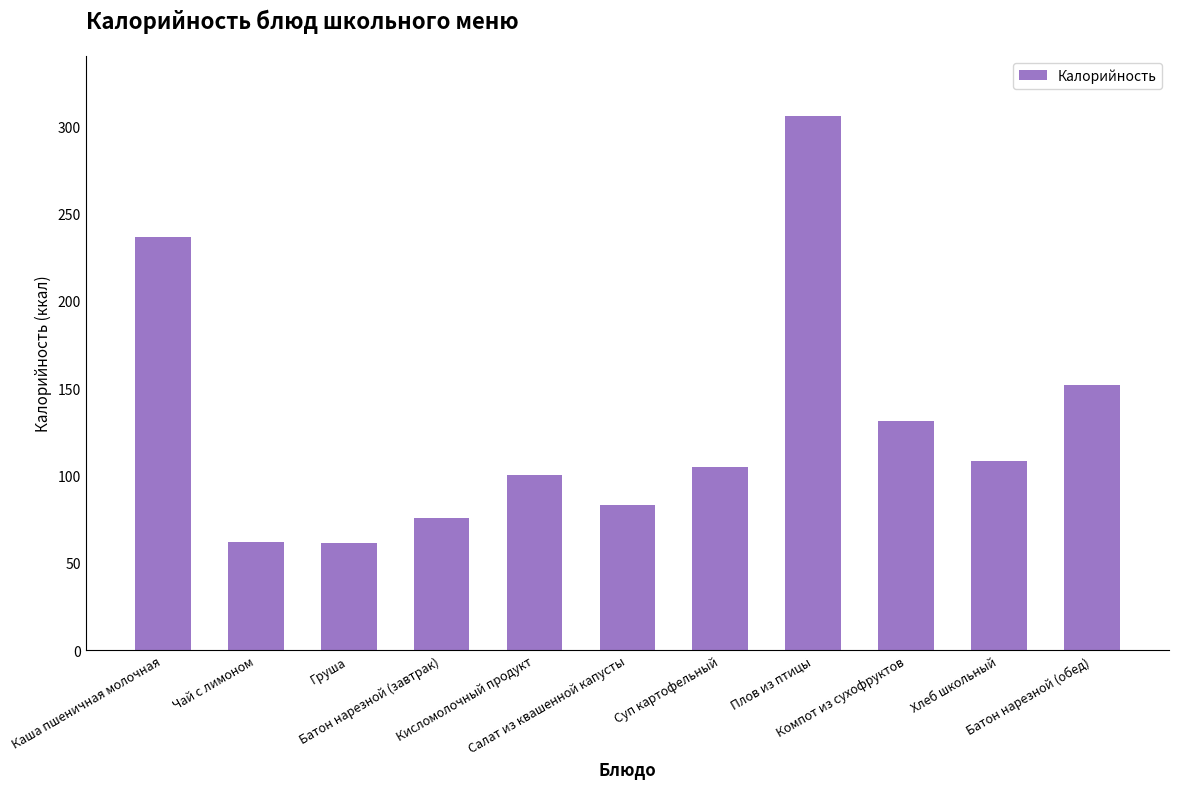

Which category has the highest value across all series?

Плов из птицы